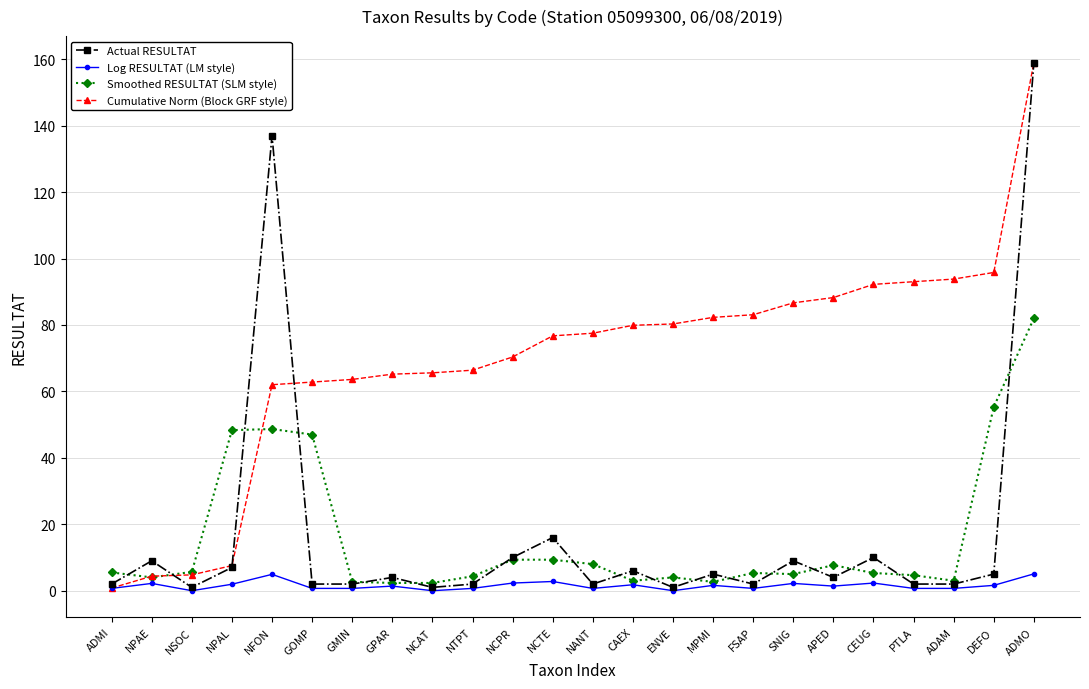

How many data points in Cumulative Norm (Block GRF style) are less than 77?

12